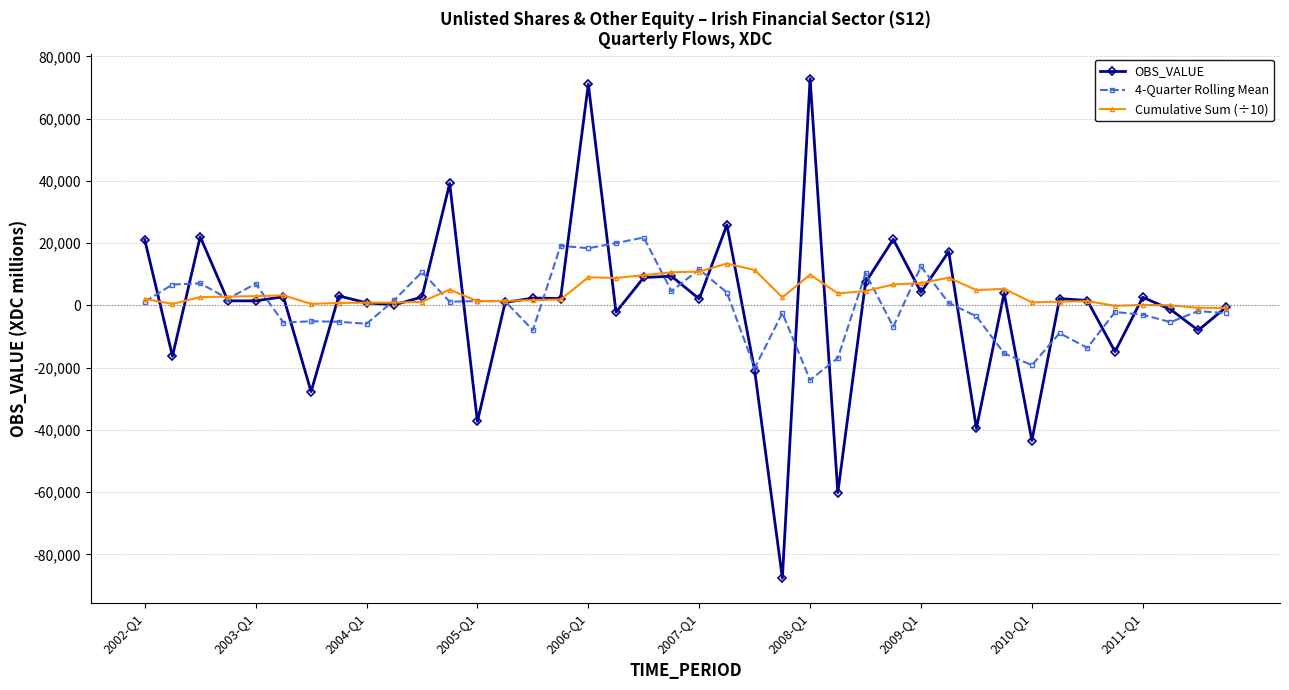

What is the lowest value of the OBS_VALUE series?

-87614.0